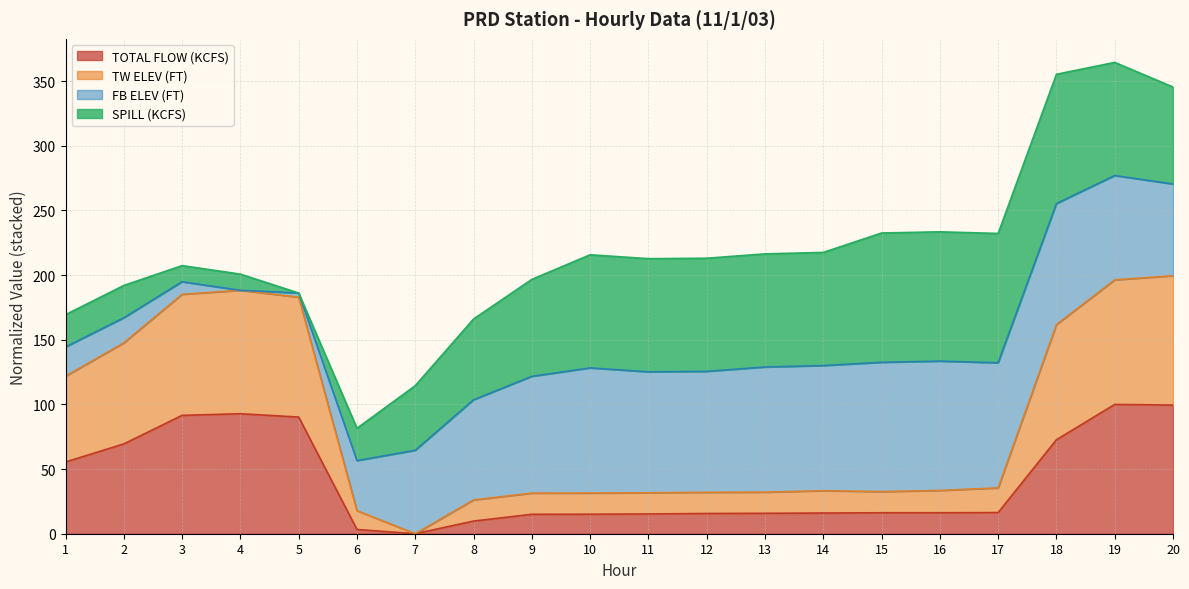

The value of TOTAL FLOW (KCFS) at 3 is 91.5. True or false?

True